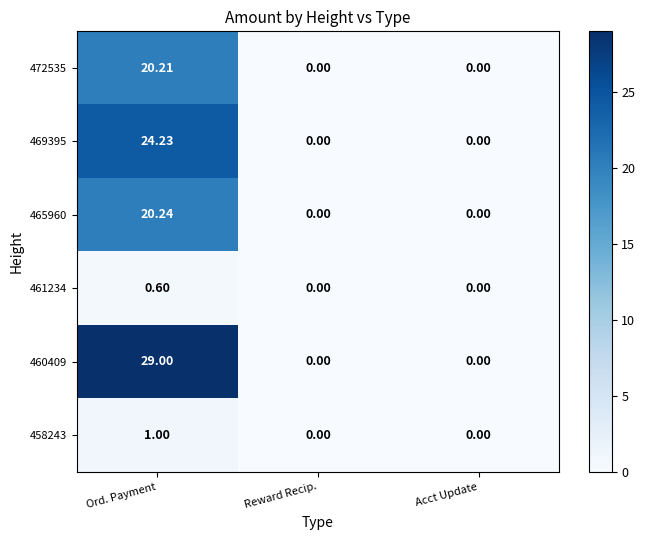

How many data points does each series have?

3